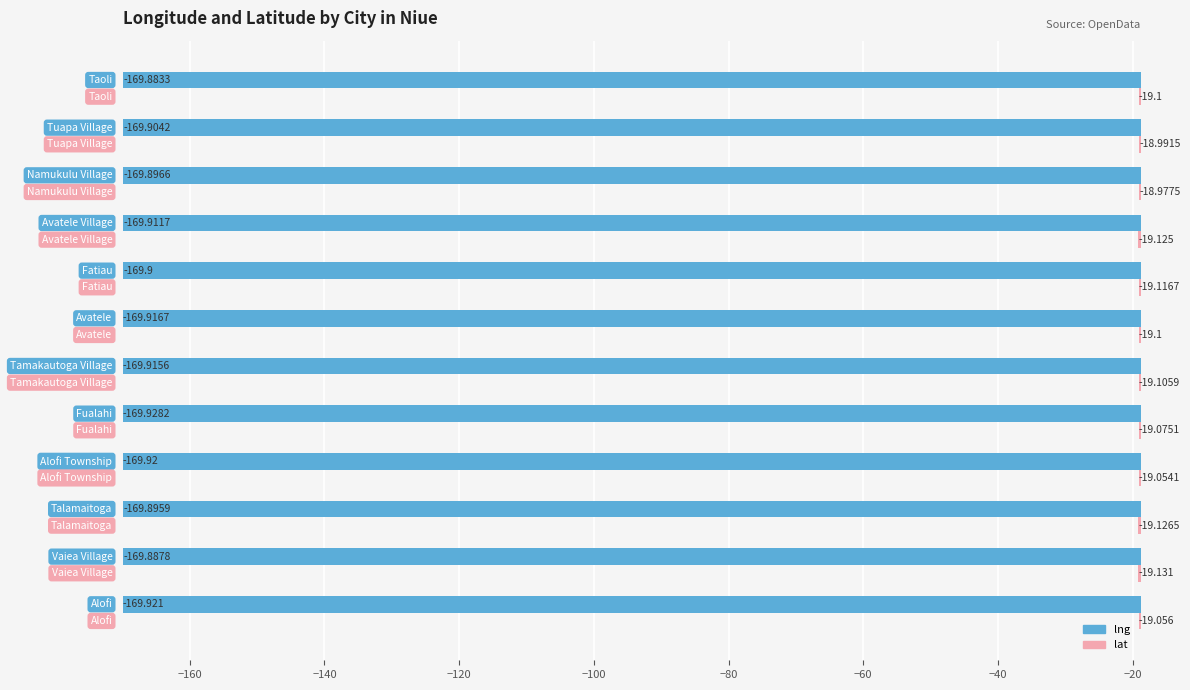

Count the number of categories in the chart.

12